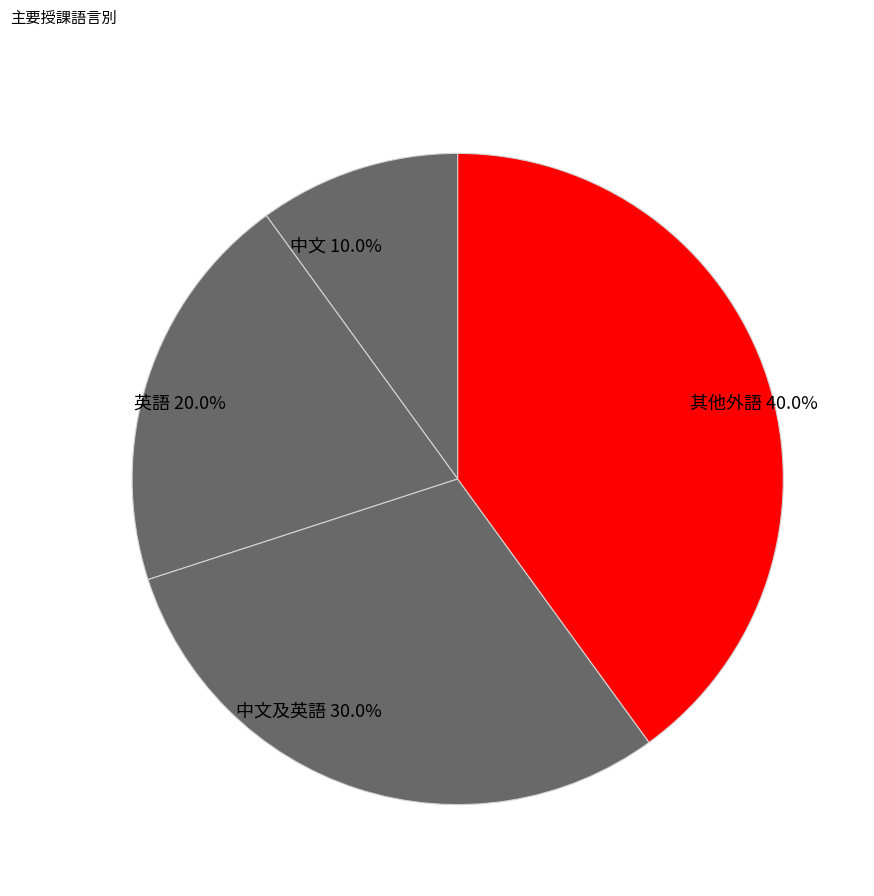

Approximately how many times larger is the value at 英語 compared to 中文及英語?

0.7